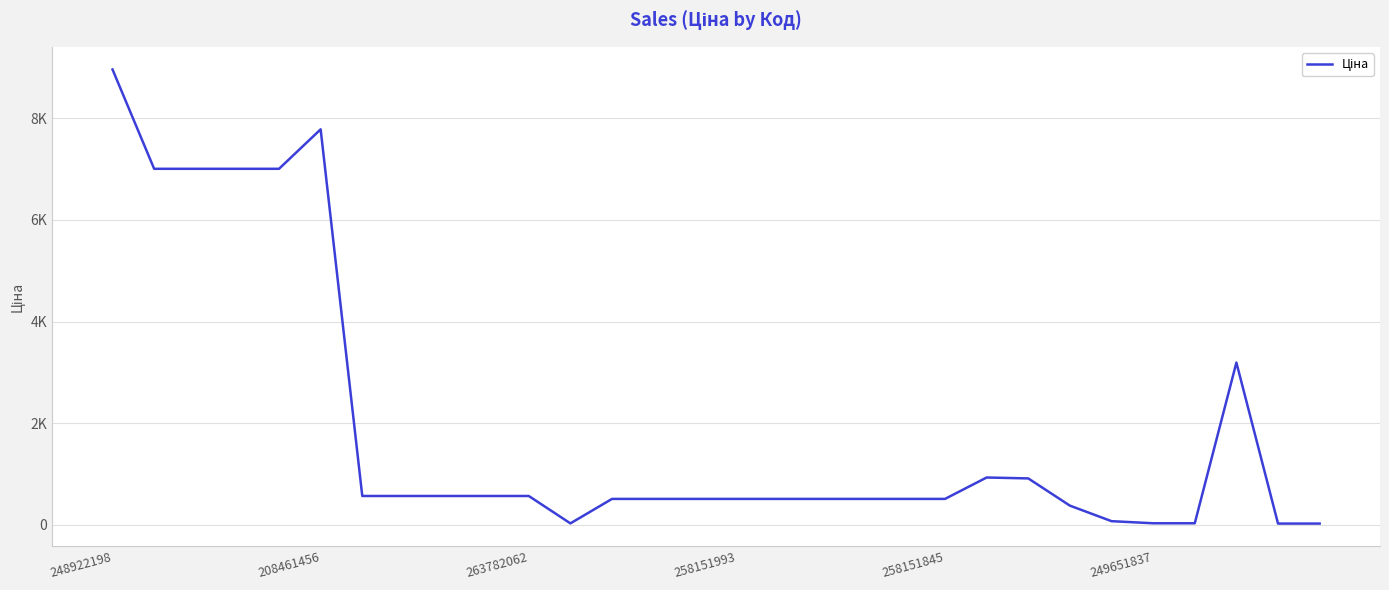

Does the chart display data point markers on the line(s)?

No